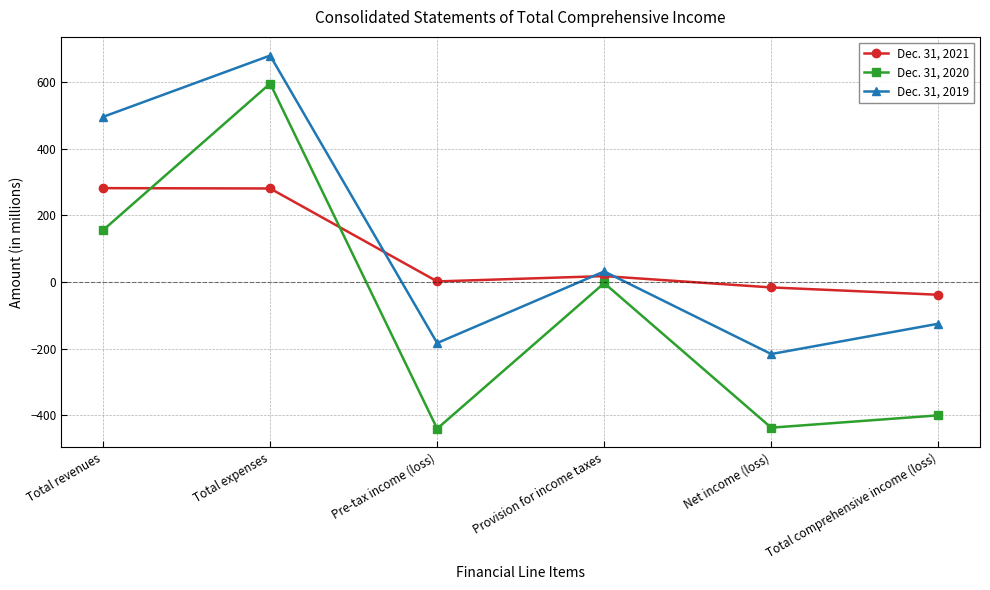

Between Total expenses and Provision for income taxes, which series saw the biggest shift?

Dec. 31, 2019